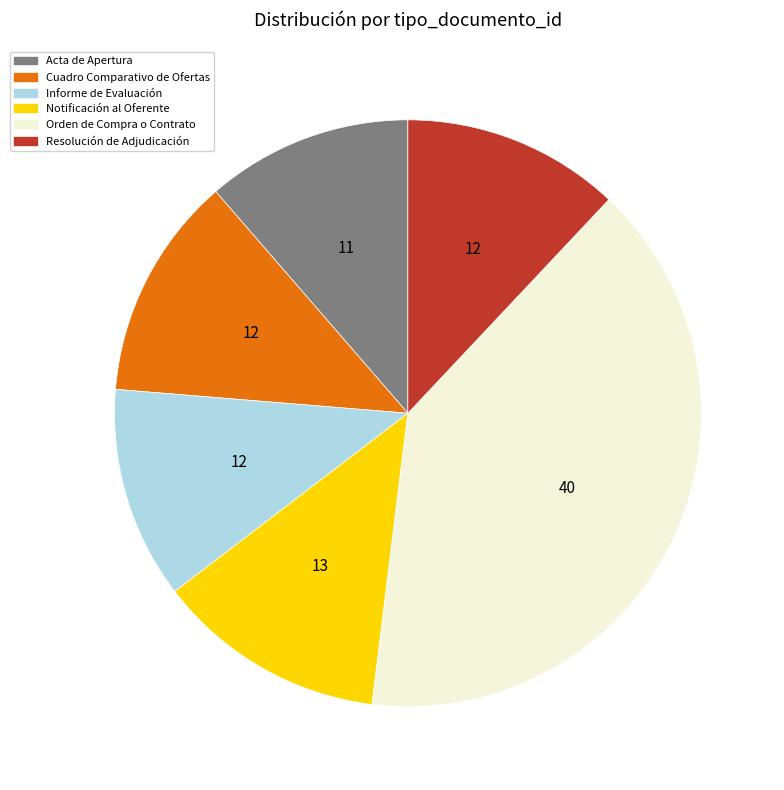

Is the sum of Informe de Evaluación and Notificación al Oferente greater than half?

No